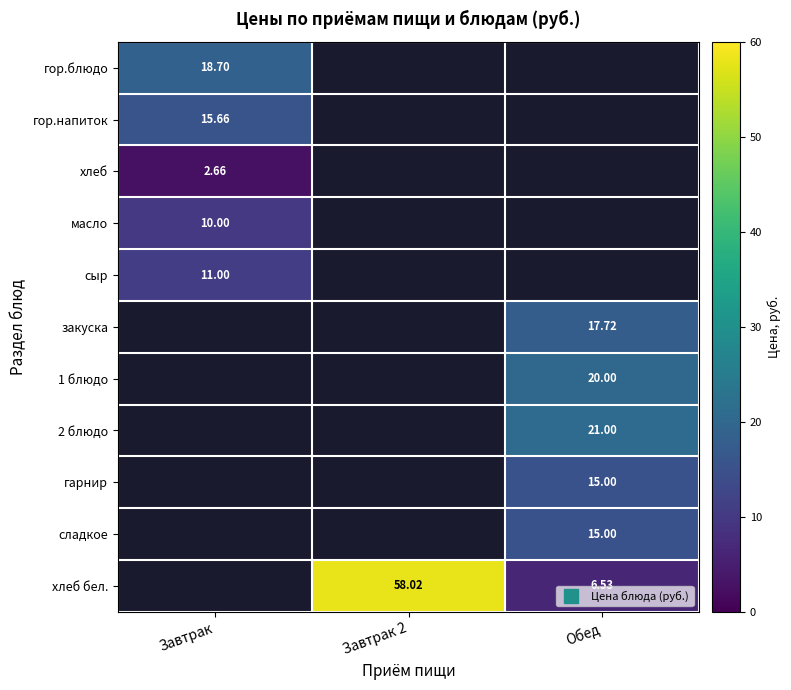

Between Завтрак 2 and Завтрак, which is larger?

Завтрак